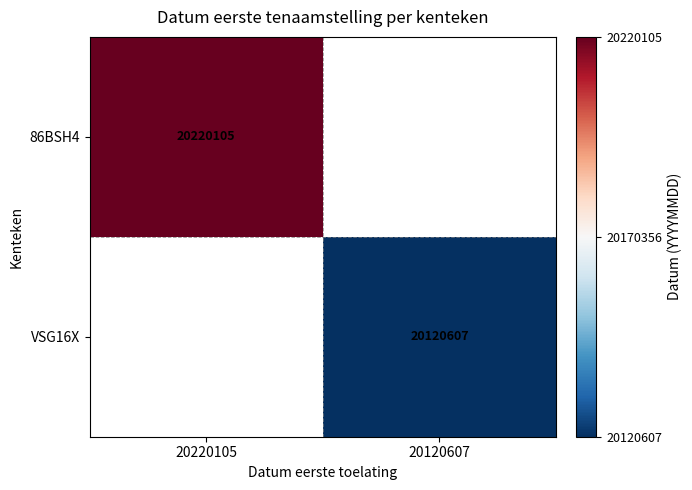

The value of VSG16X at 20120607 is 20120607. True or false?

True